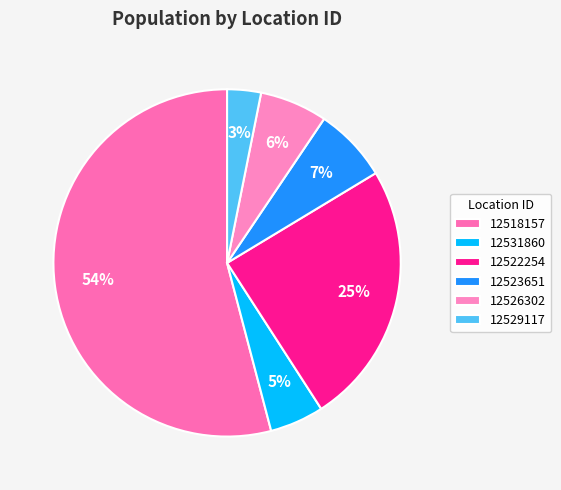

Which category accounts for the majority?

12518157